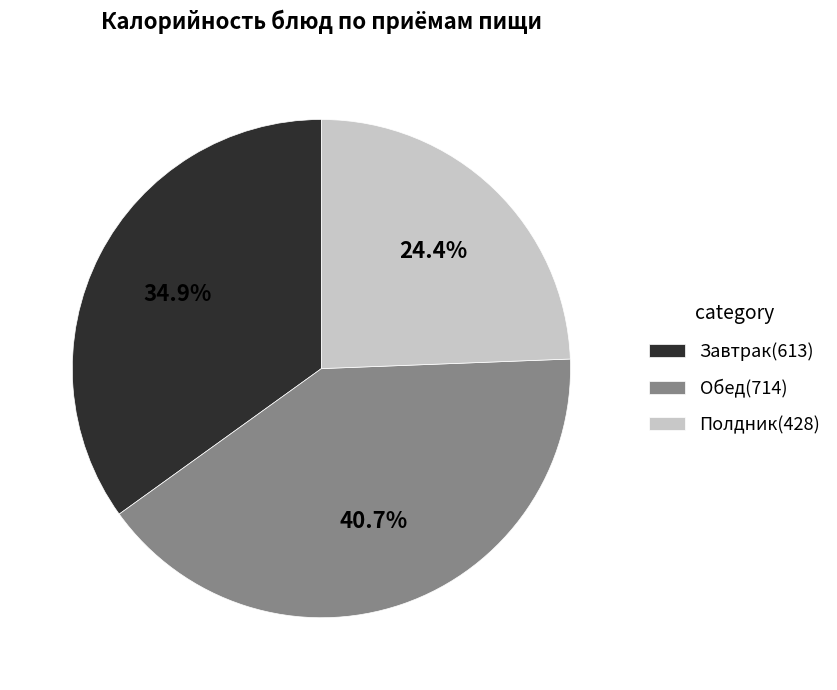

Does any single category account for the majority?

No